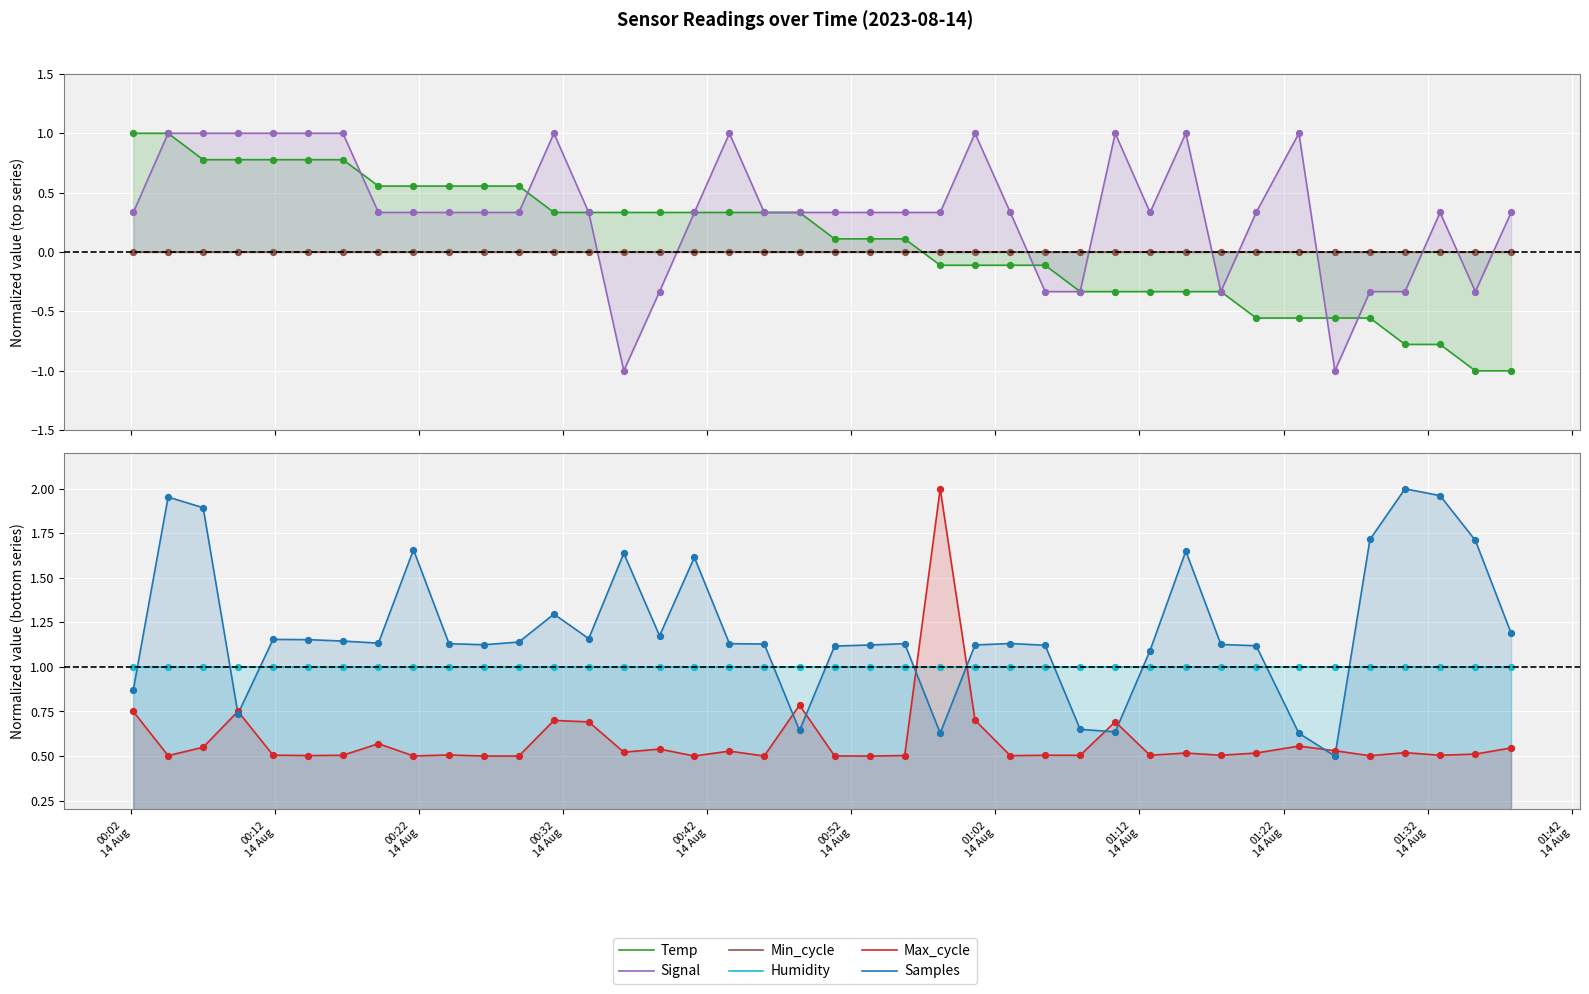

Which series contains the lowest Y value?

Temp